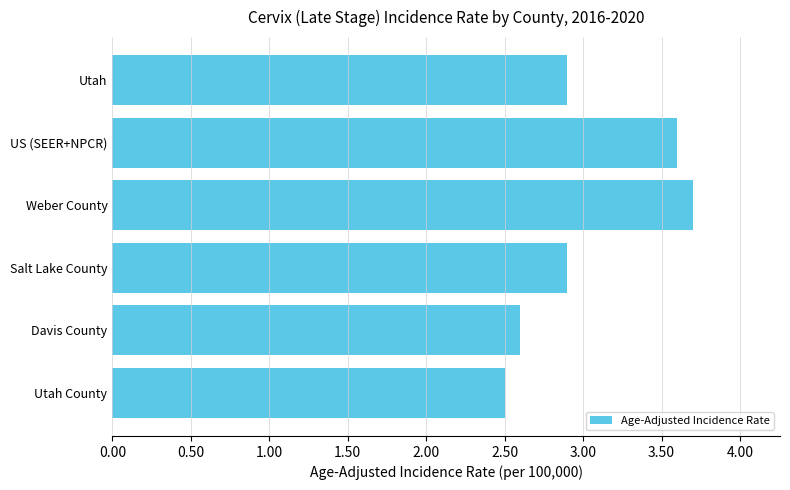

Reading top to bottom, list all the values displayed in this chart.

Utah=2.9	US (SEER+NPCR)=3.6	Weber County=3.7	Salt Lake County=2.9	Davis County=2.6	Utah County=2.5